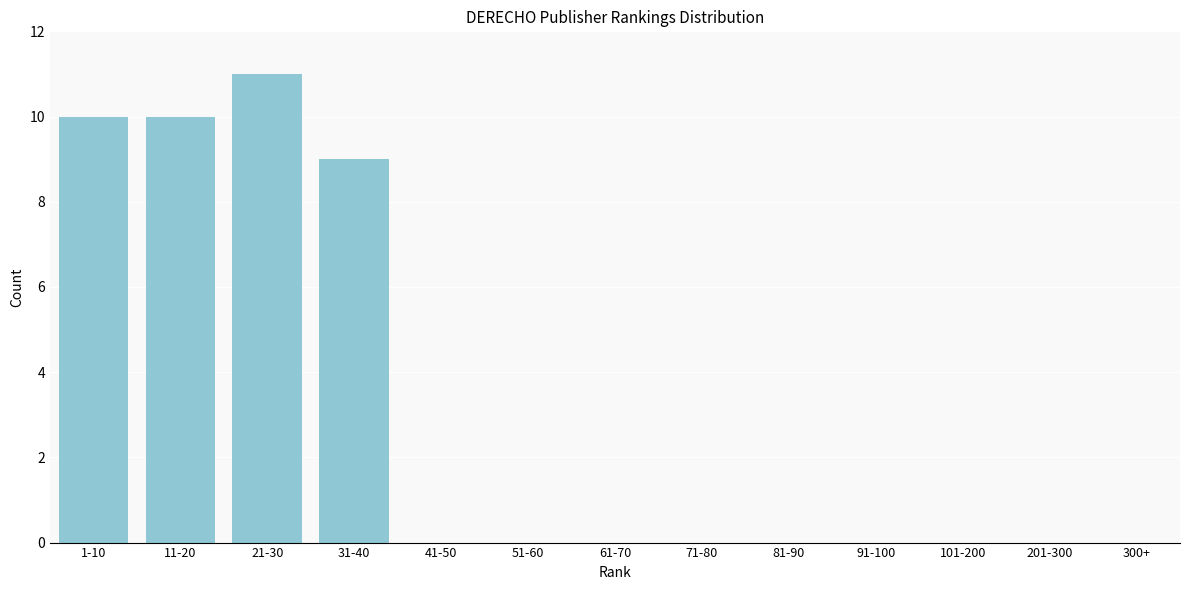

Reading left to right, transcribe all the data shown in this chart.

1-10=10	11-20=10	21-30=11	31-40=9	41-50=0	51-60=0	61-70=0	71-80=0	81-90=0	91-100=0	101-200=0	201-300=0